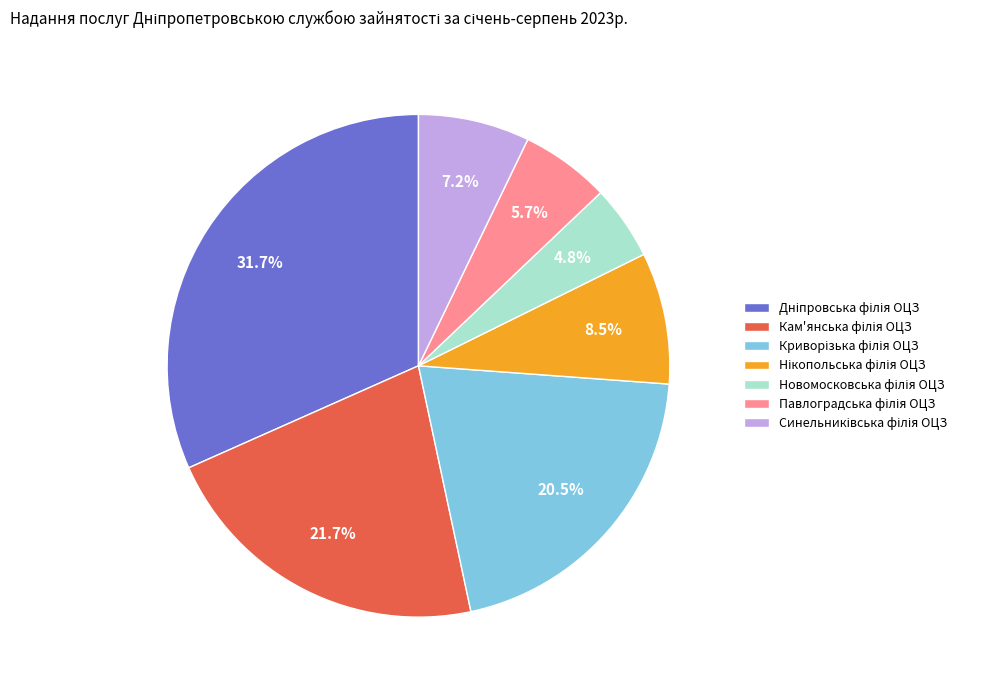

Does any single category account for the majority?

No